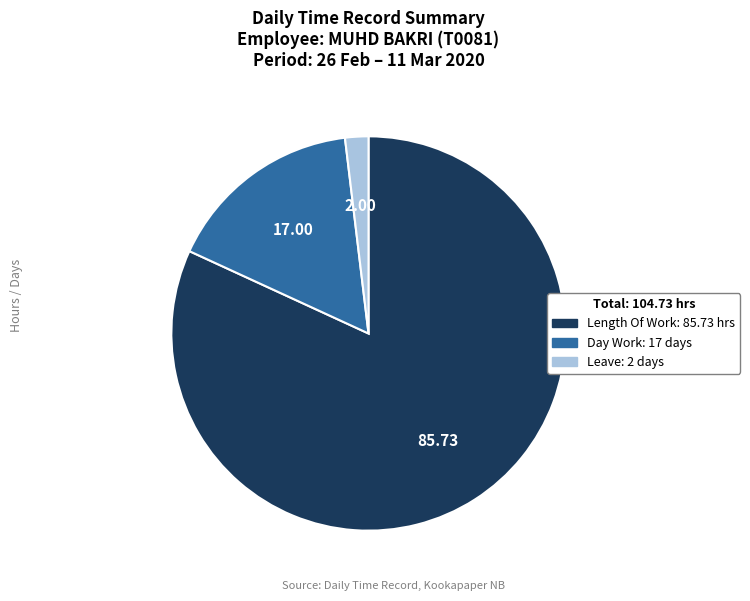

Is there a majority slice in this chart?

Yes